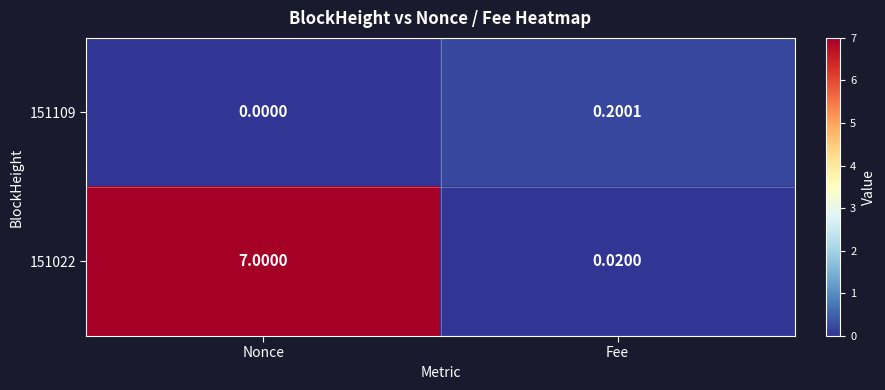

At which label is 151022 closest to 3?

Fee